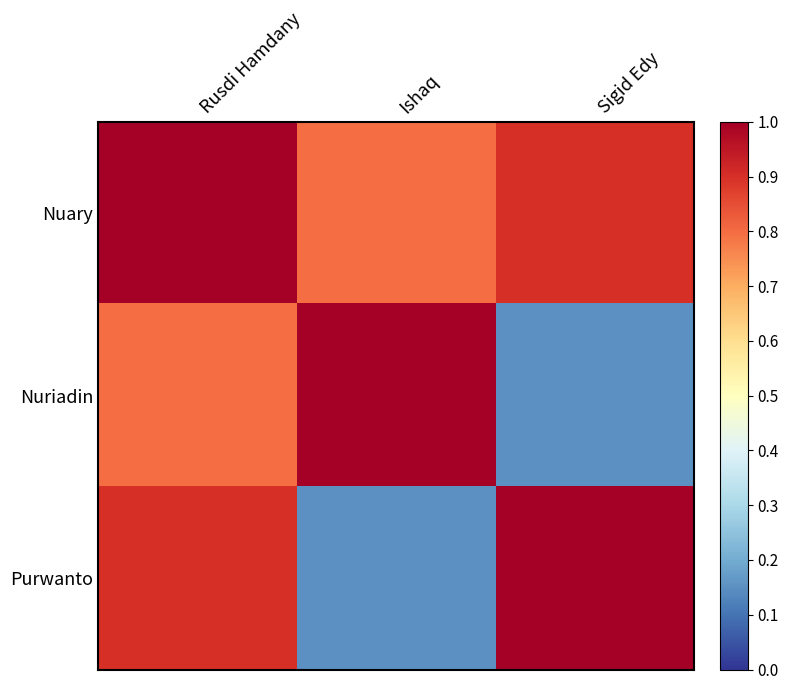

Which series has the largest total across all categories?

Nuary